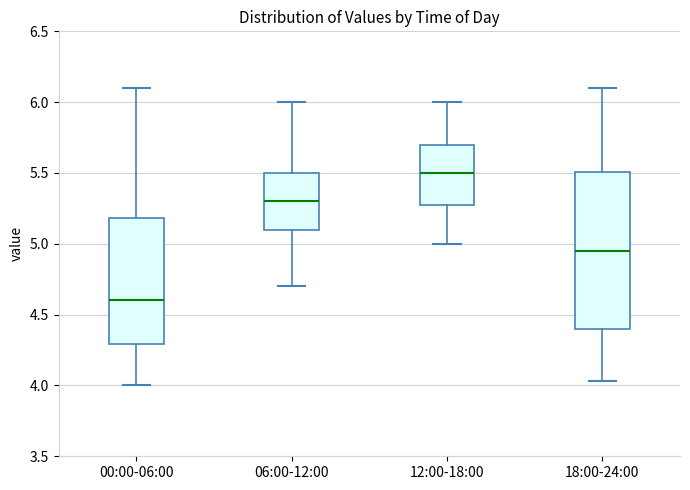

Where does the upper whisker of the box for 18:00-24:00 end on the y-axis? The values are not printed on the chart, so give them approximately, as read against the axis.

6.10